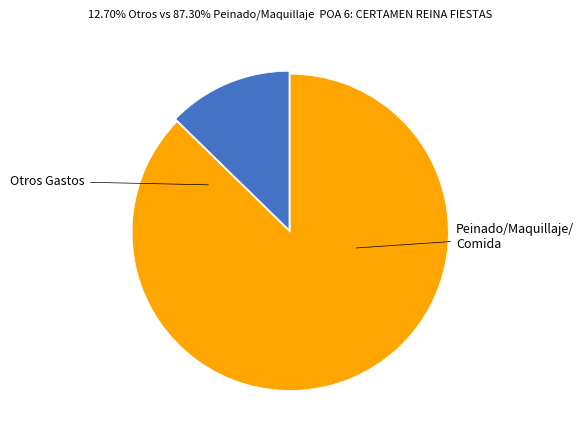

Does any single category account for the majority?

Yes